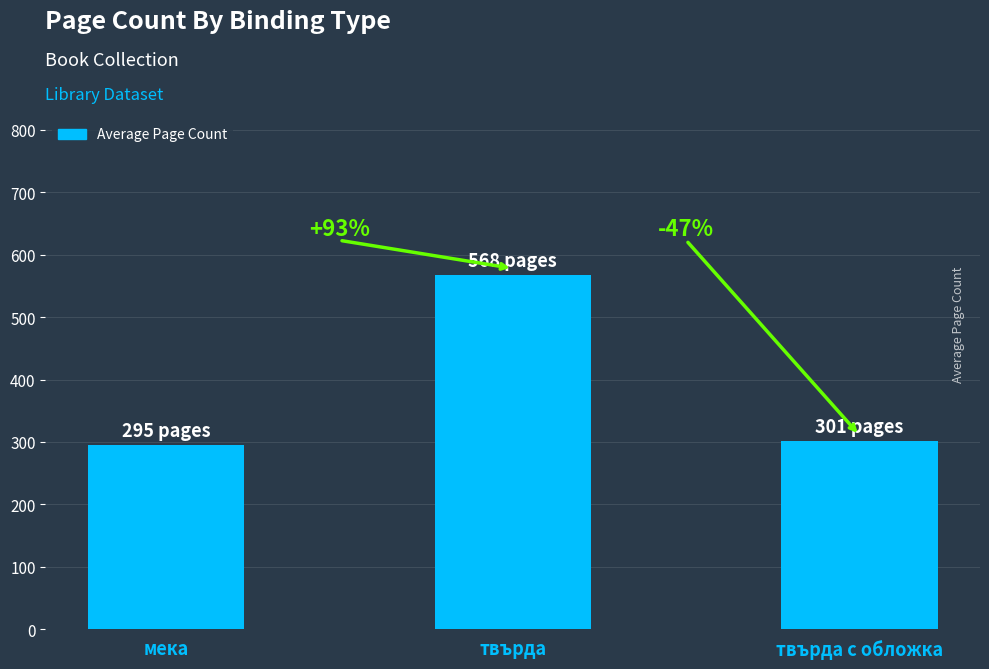

What is the sum of all values?

1163.7